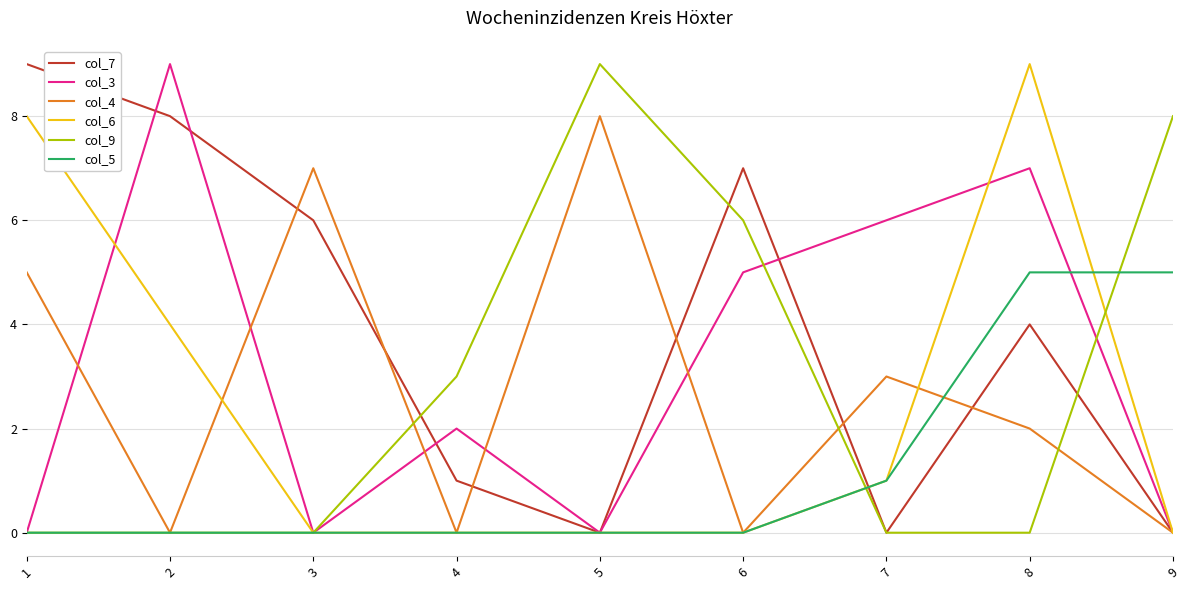

Between 5 and 9, which series saw the biggest shift?

col_4